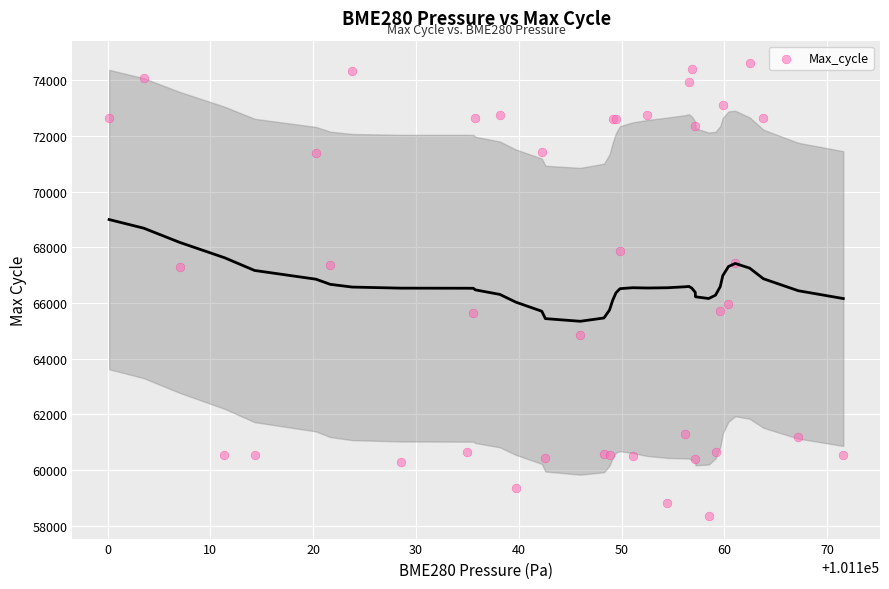

What Y value in the scatter plot is closest to 66482?

65980